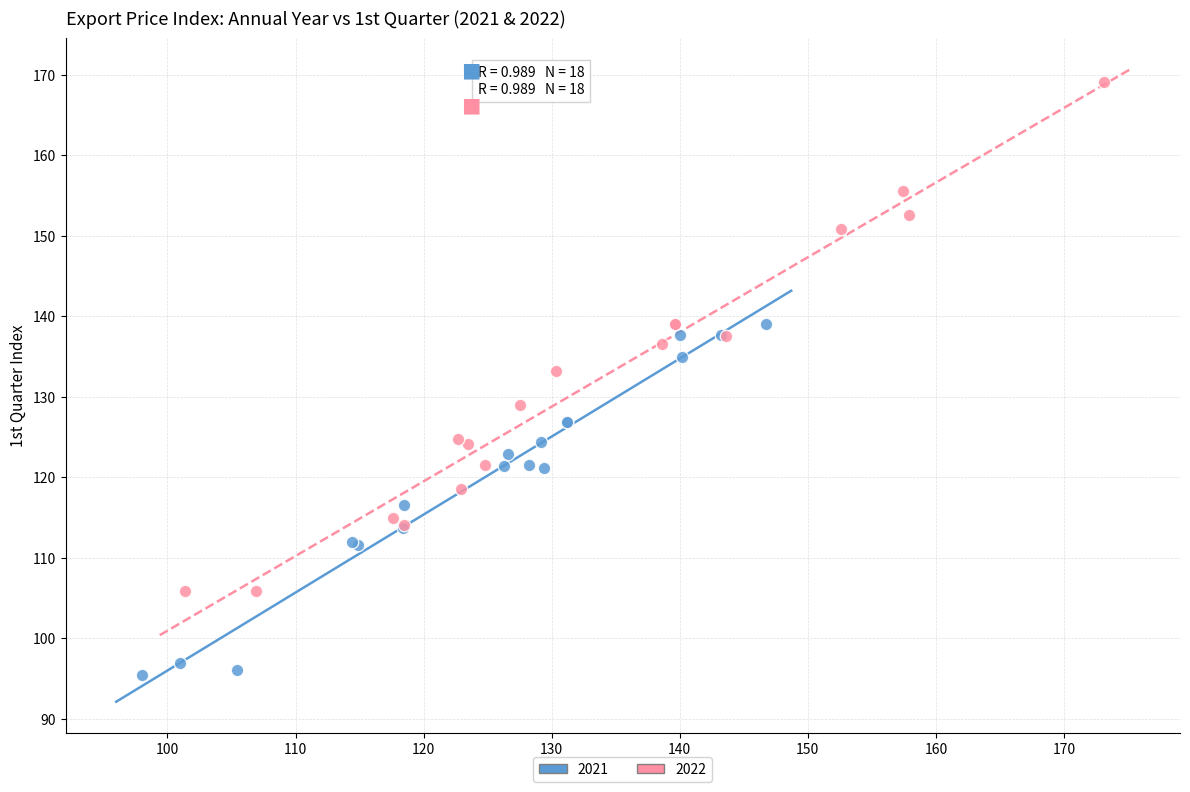

Which series has the widest spread of Y values?

2022